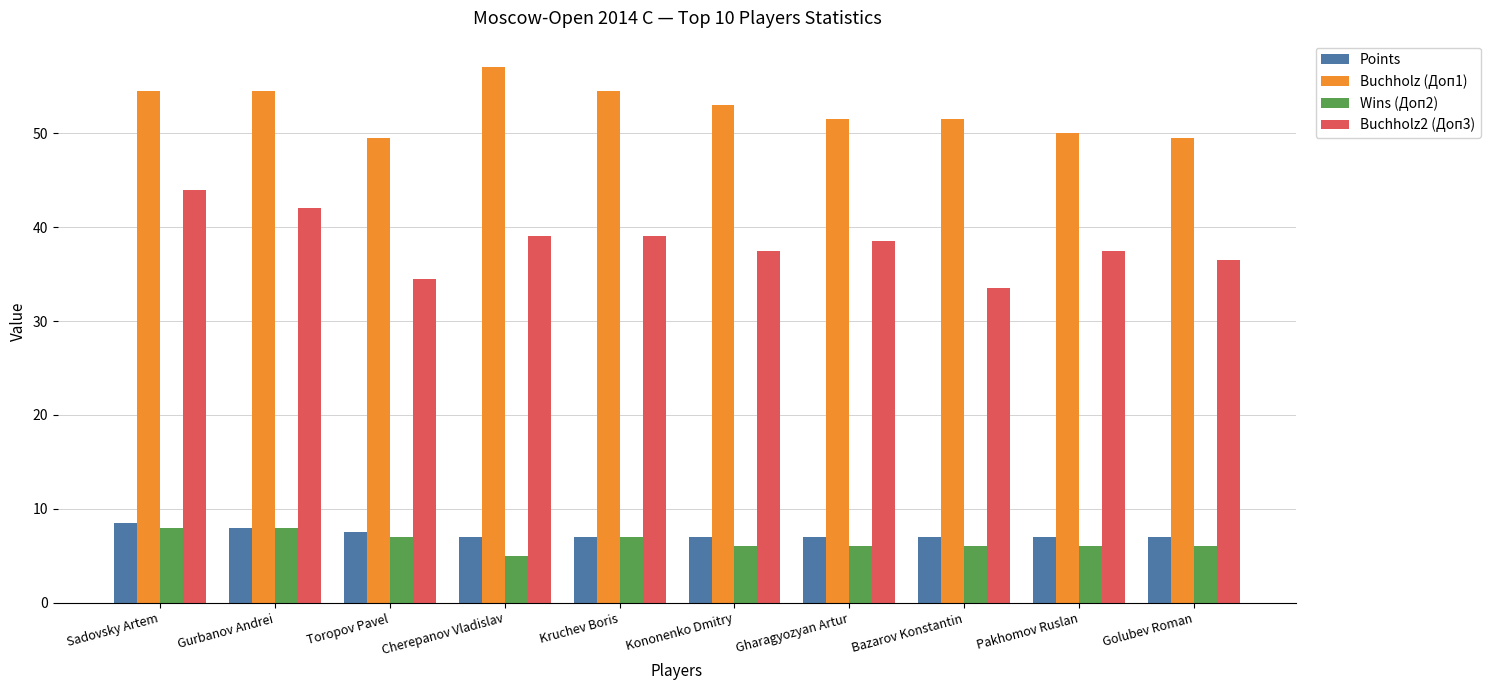

Which series has the largest total across all categories?

Buchholz (Доп1)